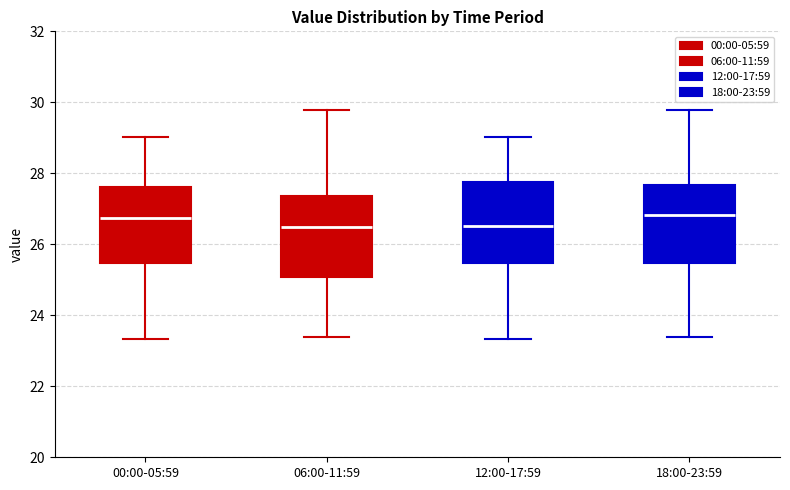

Reading left to right, transcribe this box plot: for each box, give where its median line is, the range the box spans, and where its two whiskers end, as read against the y-axis. The values are not printed on the chart, so give them approximately, as read against the axis.

00:00-05:59: median 26.8, box 25.4 to 27.6, whiskers 23.4 to 29.0
06:00-11:59: median 26.4, box 25.0 to 27.4, whiskers 23.4 to 29.8
12:00-17:59: median 26.6, box 25.4 to 27.8, whiskers 23.4 to 29.0
18:00-23:59: median 26.8, box 25.4 to 27.6, whiskers 23.4 to 29.8